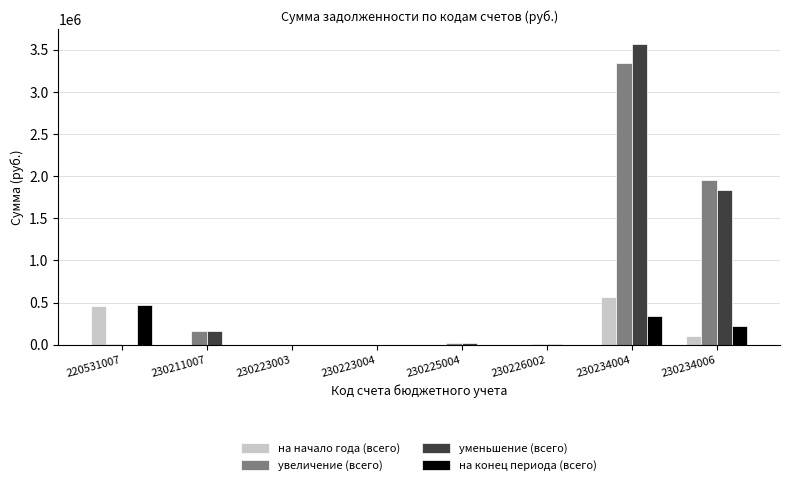

What is the greatest value displayed?

3568880.0